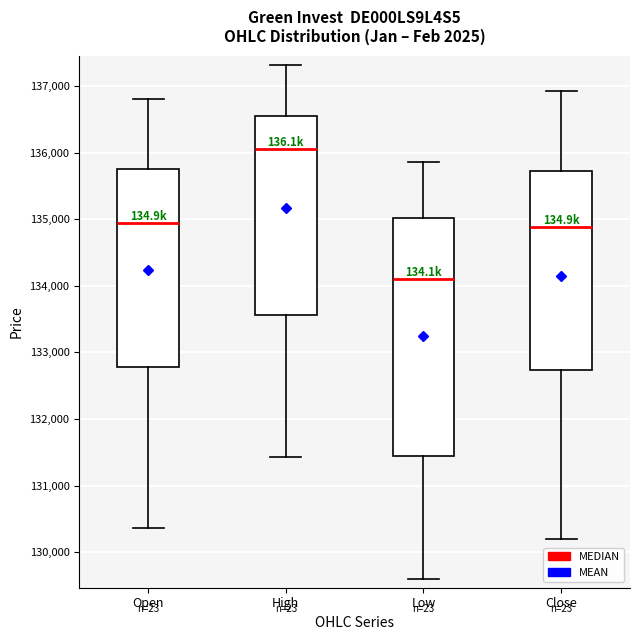

Which box's median line is the lowest?

Low